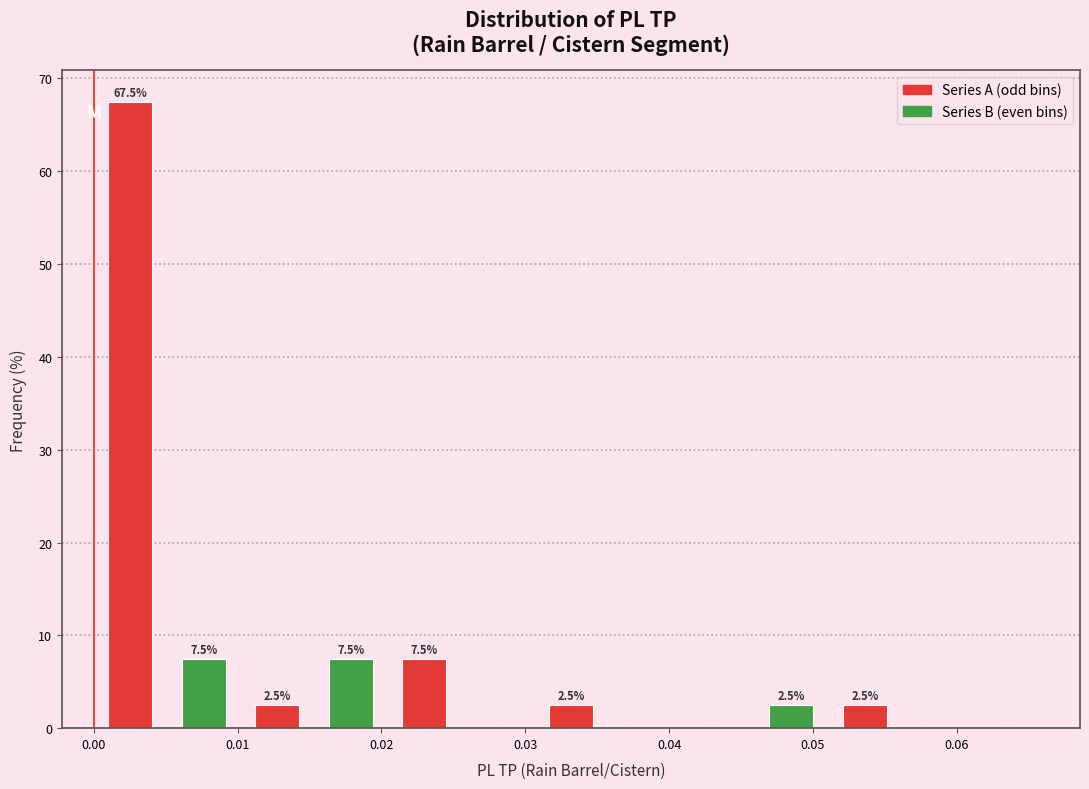

Over which range of the x-axis is the bar tallest?

0.000 to 0.005